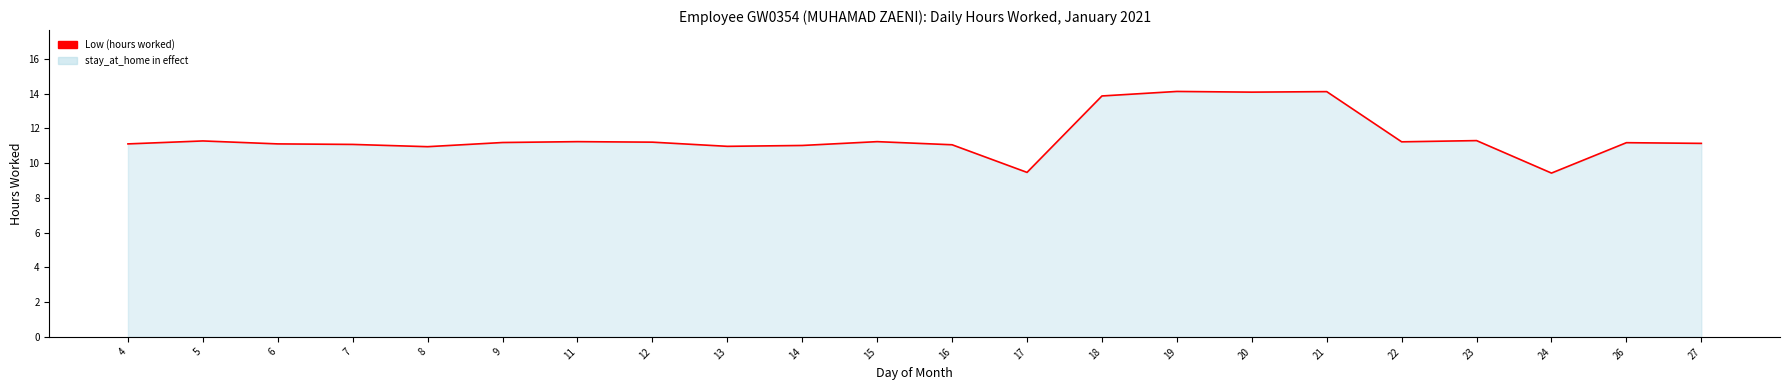

How many series are shown in this chart?

1